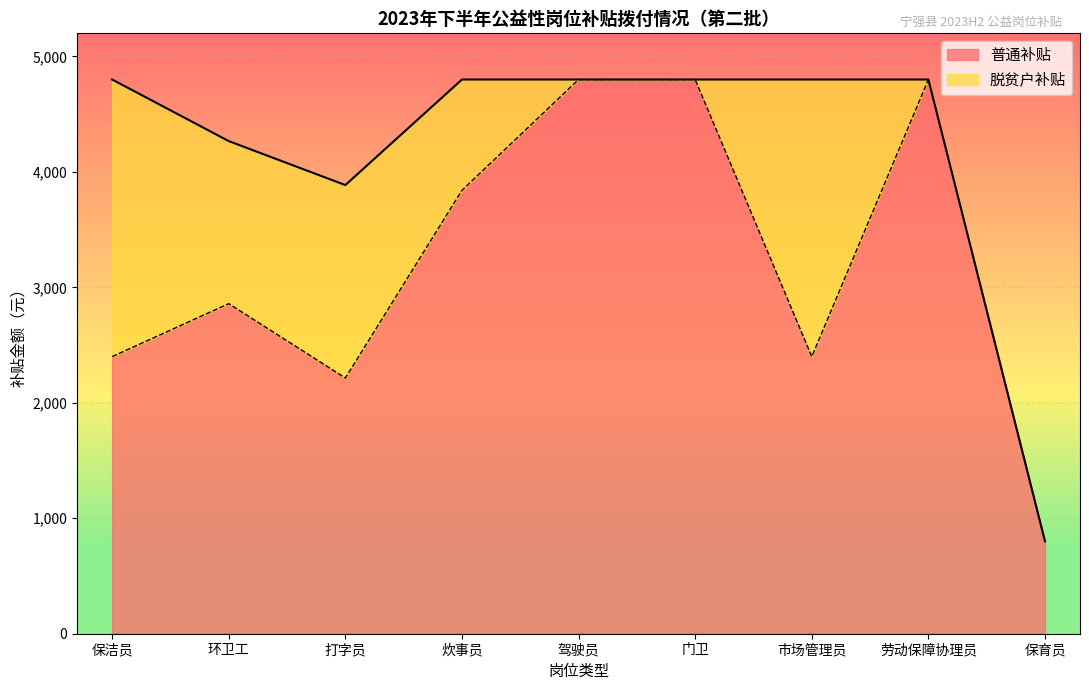

Which series has the largest total across all categories?

普通补贴